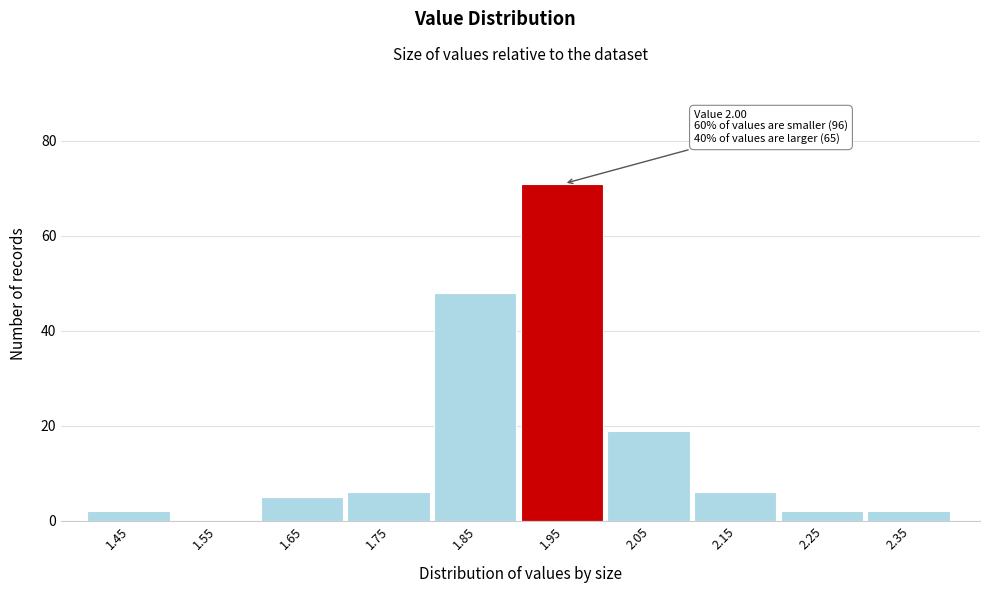

Reading right to left, transcribe all the data shown in this chart.

2.35=2	2.25=2	2.15=6	2.05=19	1.95=71	1.85=48	1.75=6	1.65=5	1.55=0	1.45=2